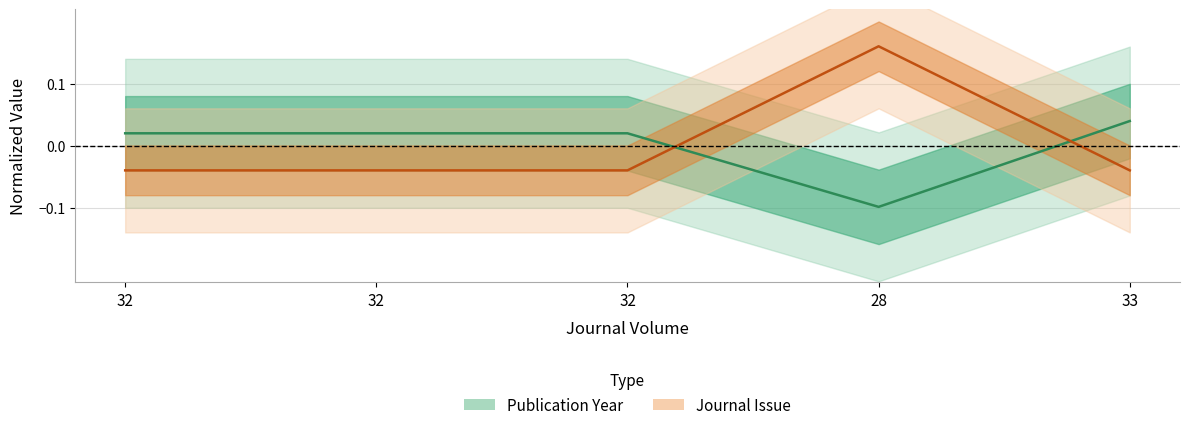

How many intersections are there between Publication Year and Journal Issue?

2